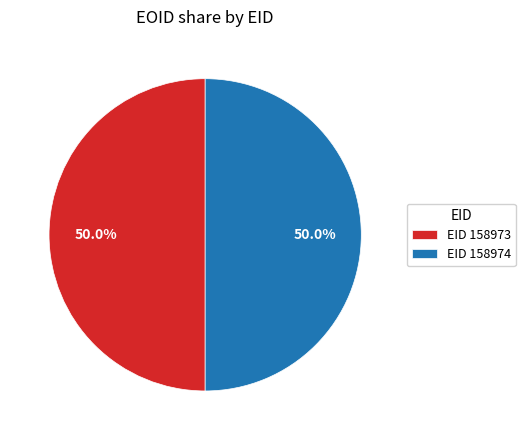

Approximately how many times larger is the value at EID 158974 compared to EID 158973?

1.0